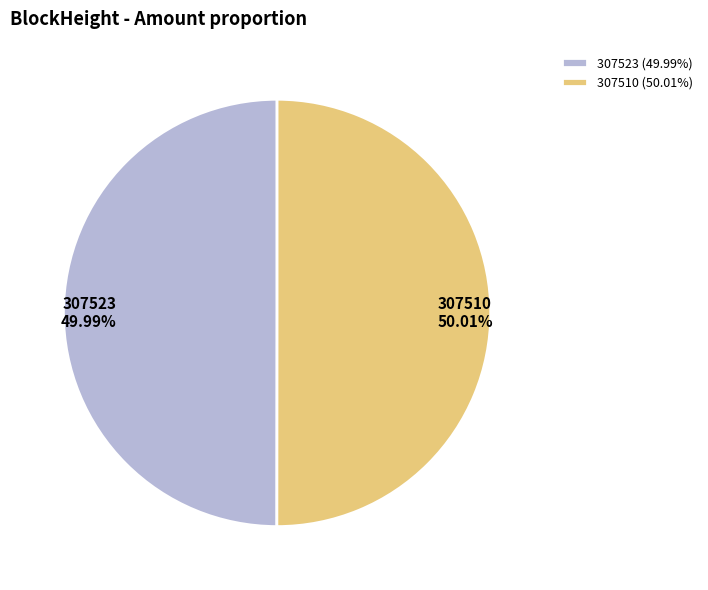

Do 307523 and 307510 together represent more than half of the pie?

Yes